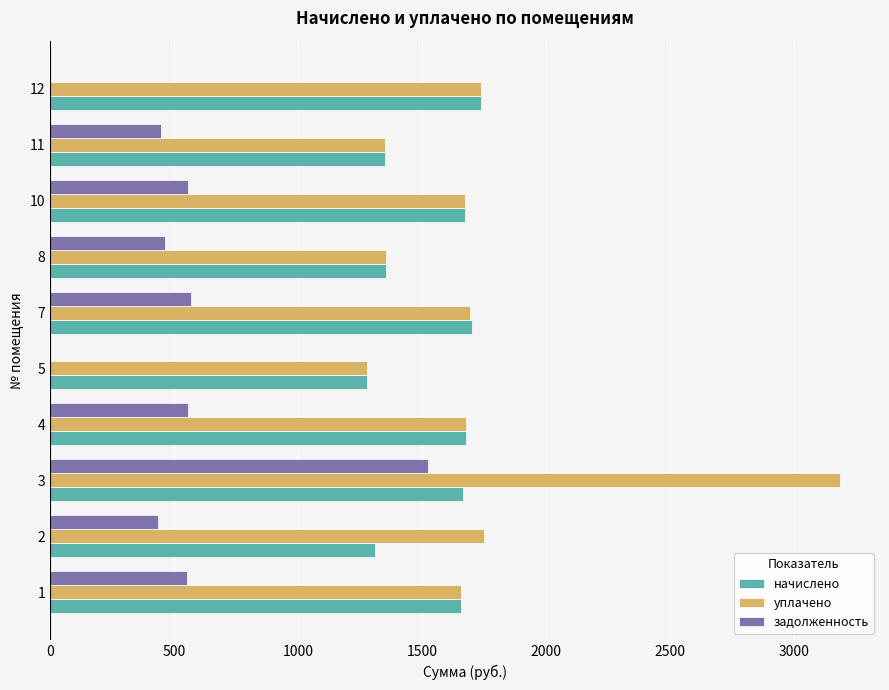

At which category is the sum across all series the highest?

3